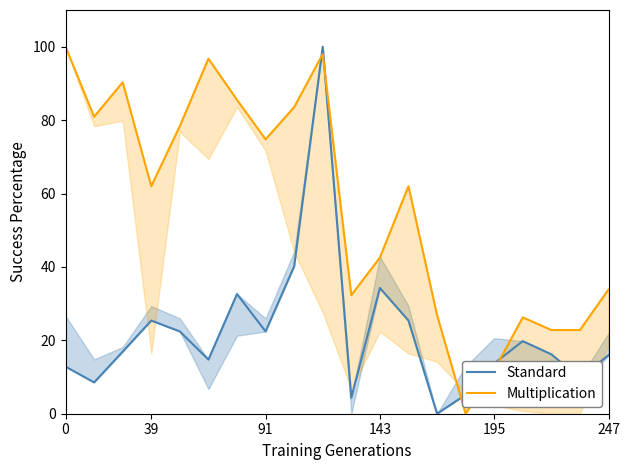

Count the number of categories in the chart.

20